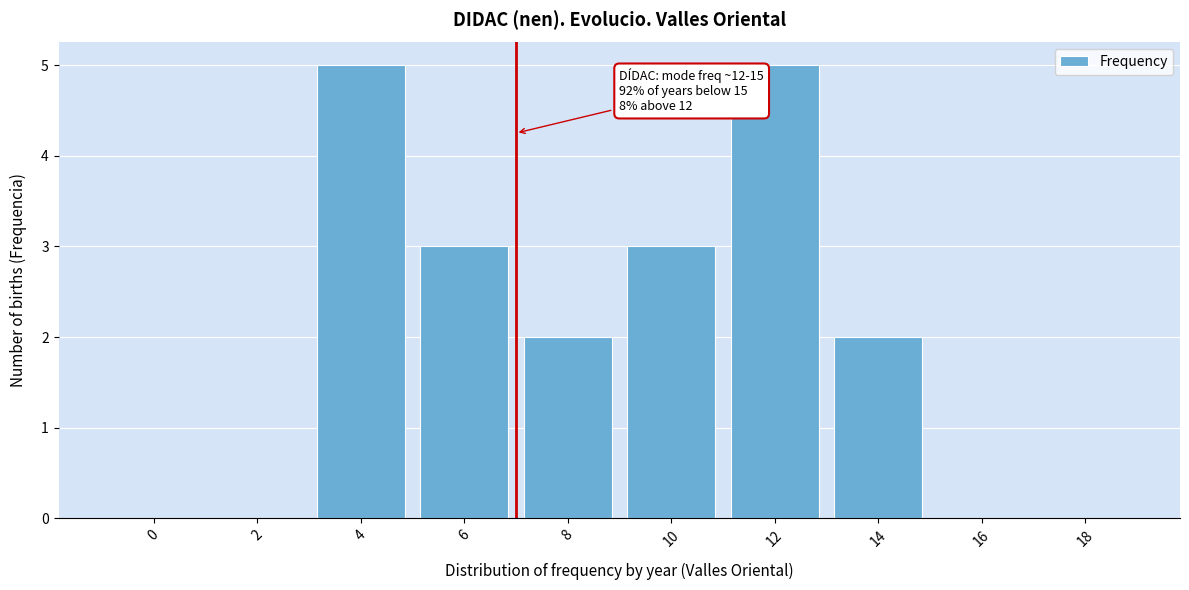

Reading right to left, what are all the values shown in this chart?

18=0	16=0	14=2	12=5	10=3	8=2	6=3	4=5	2=0	0=0